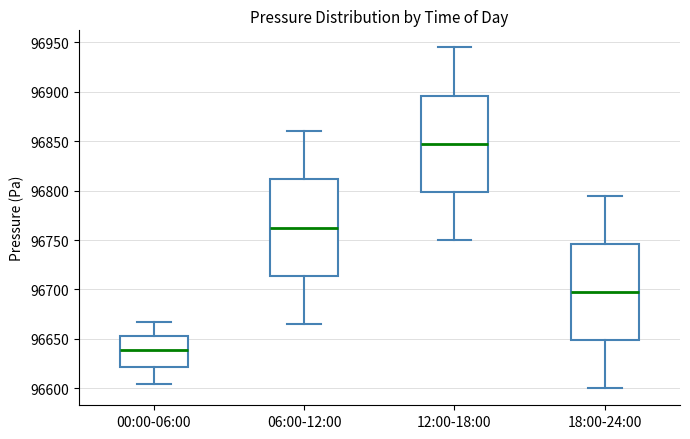

Where does the upper whisker of the box for 12:00-18:00 end on the y-axis? The values are not printed on the chart, so give them approximately, as read against the axis.

96945